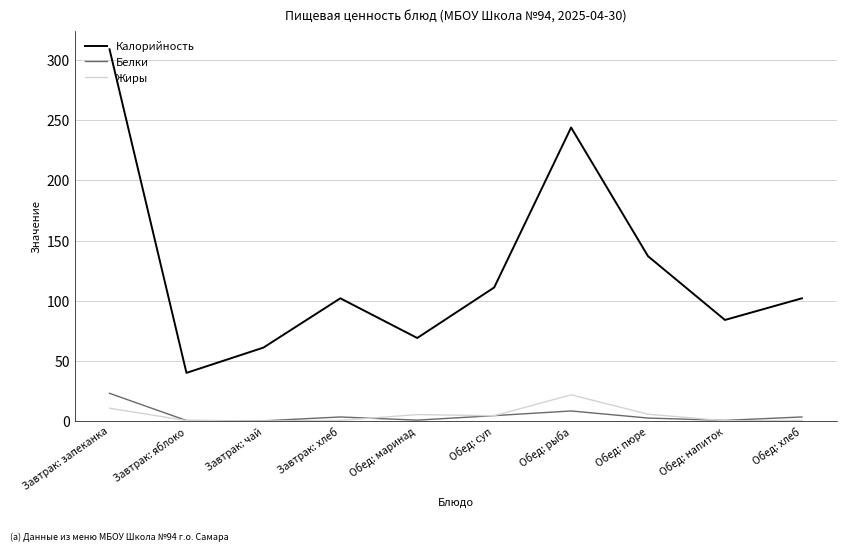

What are all the series names shown in the legend?

Калорийность, Белки, Жиры